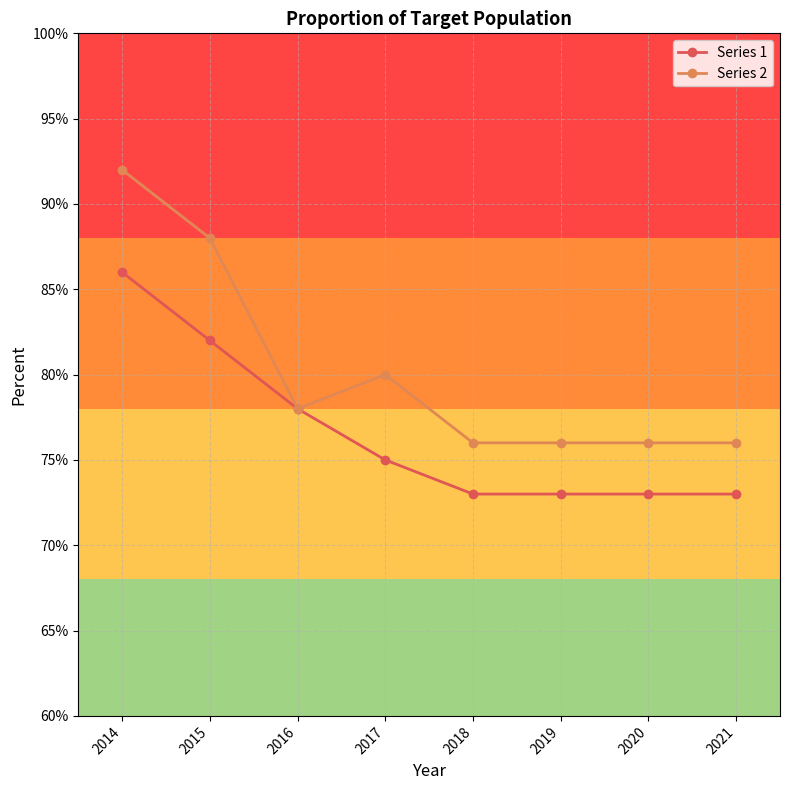

How many distinct data groups are displayed?

2